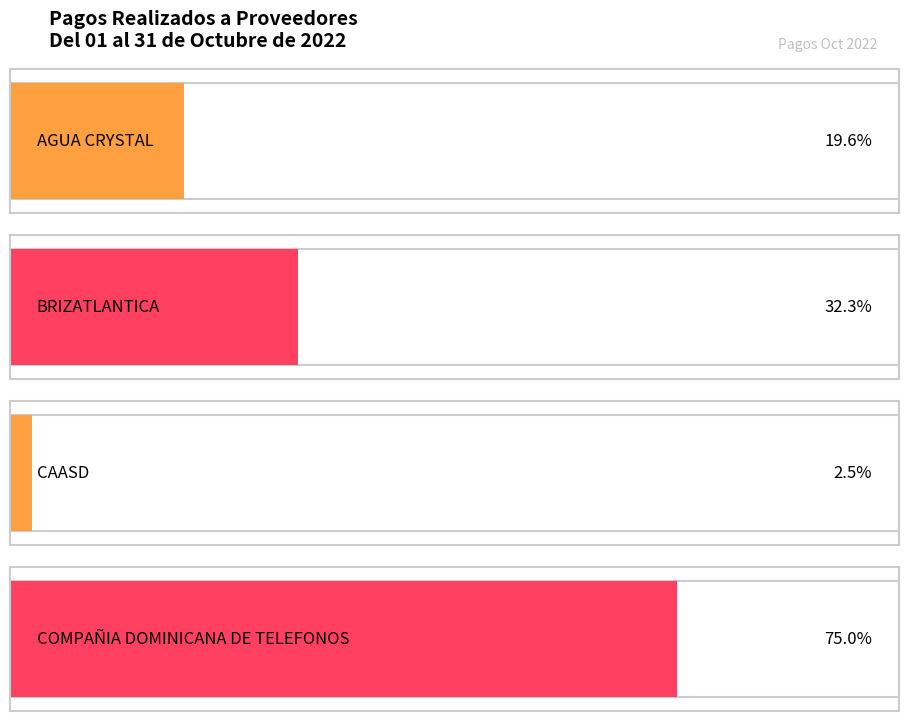

True or false: the data shows 150093.2 at Total COMPAÑIA DOMINICANA DE TELEFONOS.

True